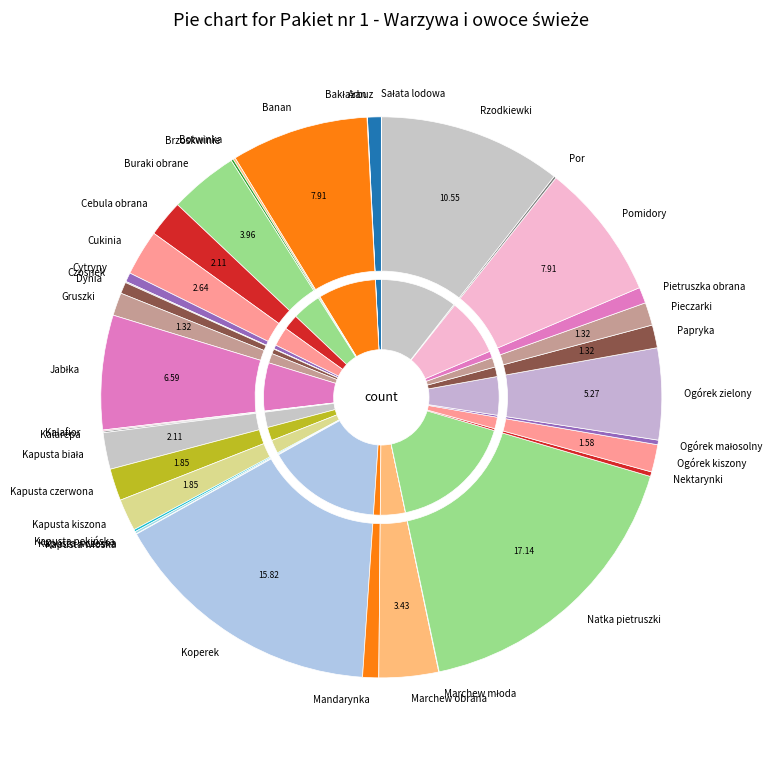

The Kalarepa slice represents 0% of the pie. True or false?

True